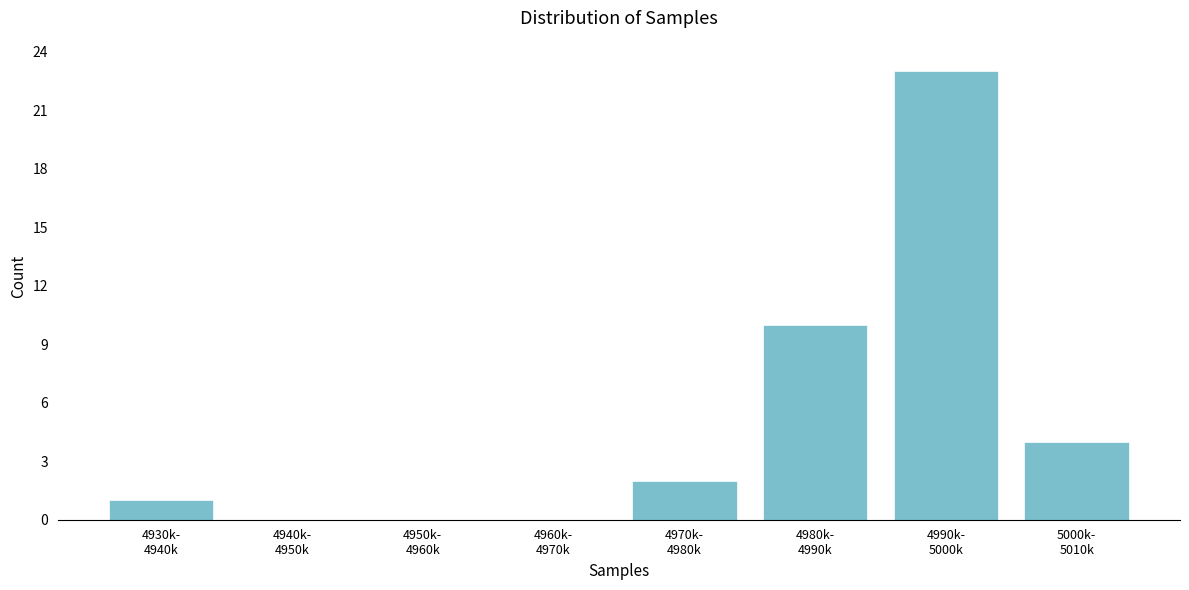

What is the sum of all values?

40